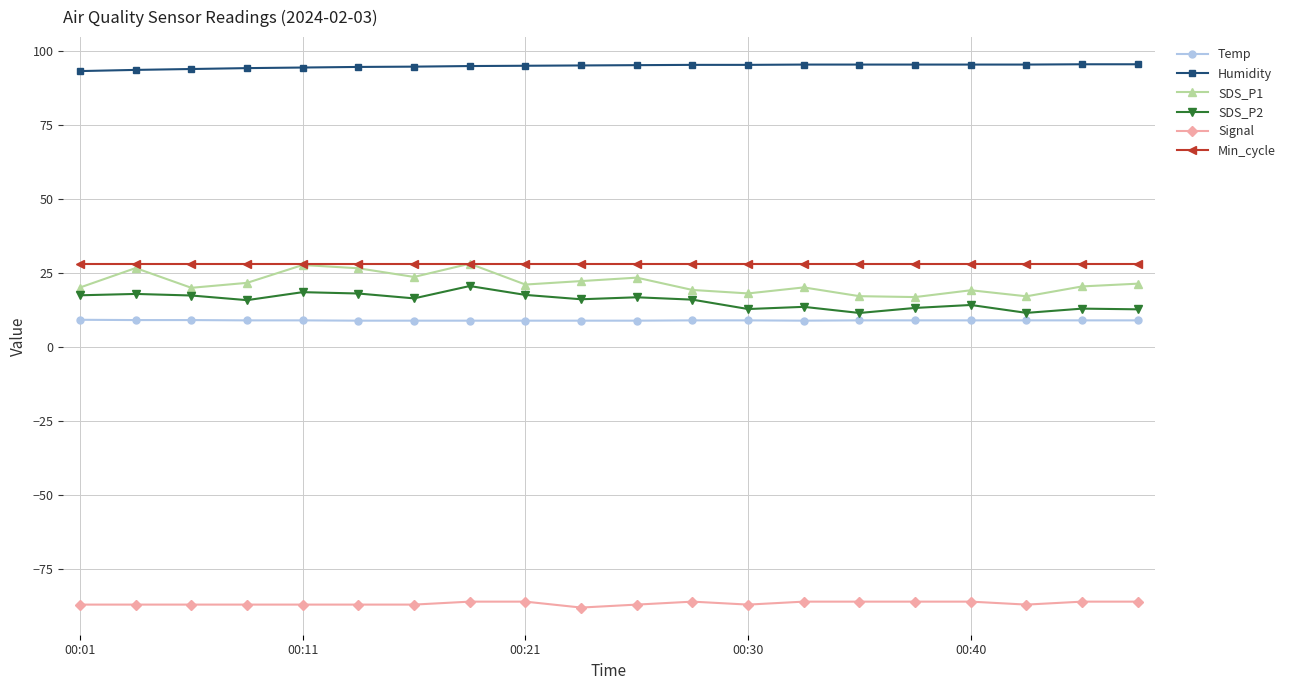

How many series are shown in this chart?

6